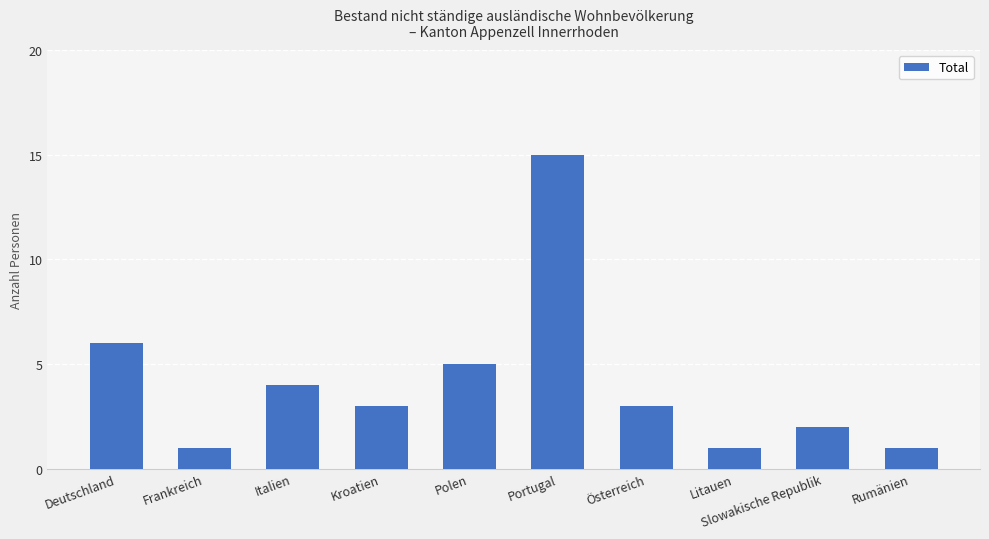

What is the difference between the values at Polen and Slowakische Republik?

3